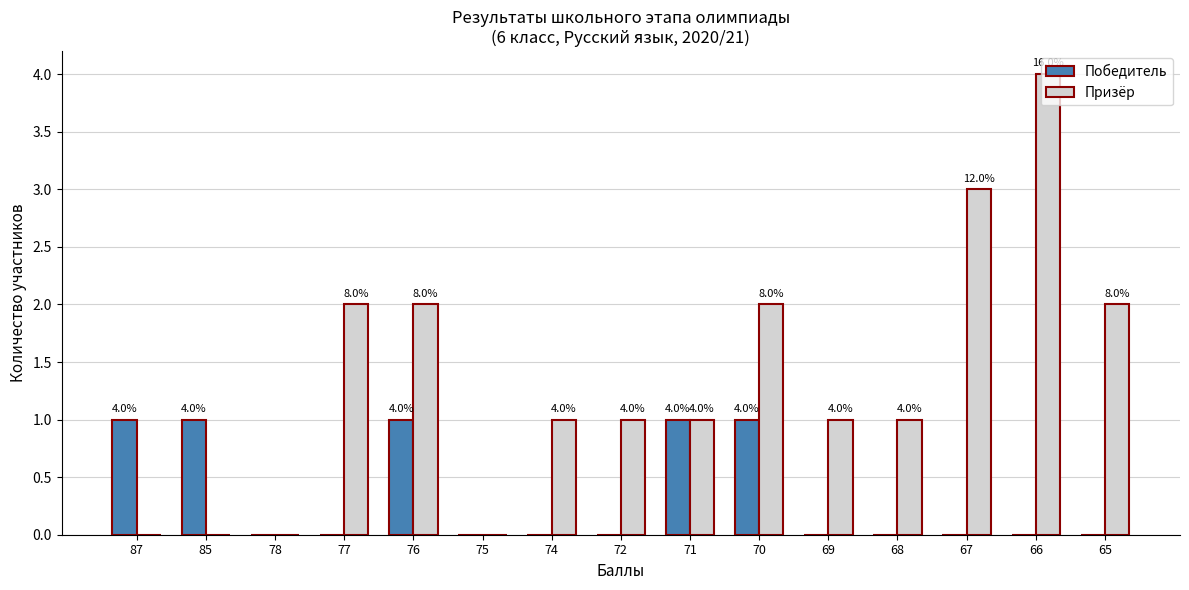

What are all the series names shown in the legend?

Победитель, Призёр